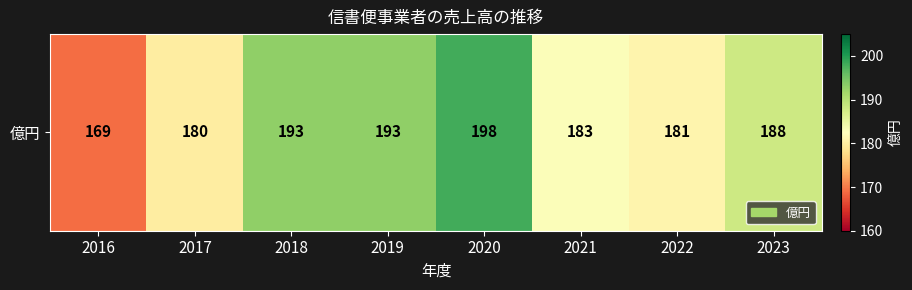

The value at 2018 is 119. True or false?

False